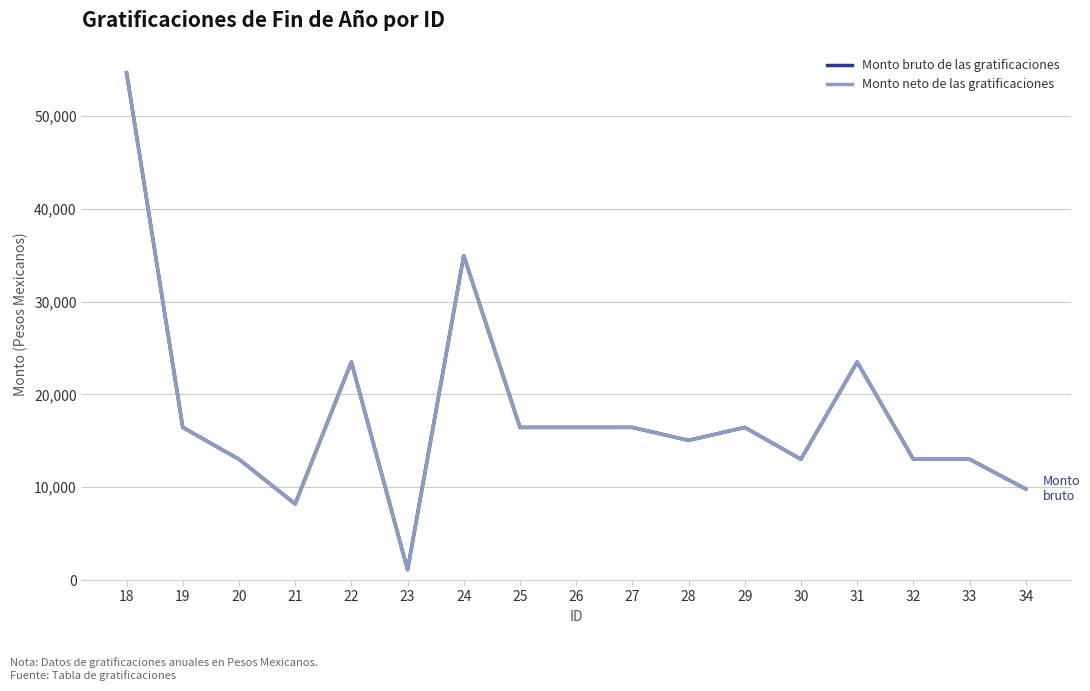

Does the chart have visible grid lines?

Yes